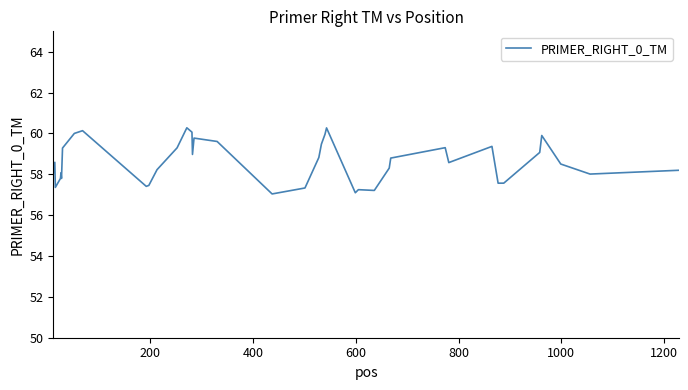

What is the difference between the maximum and minimum values?

3.2